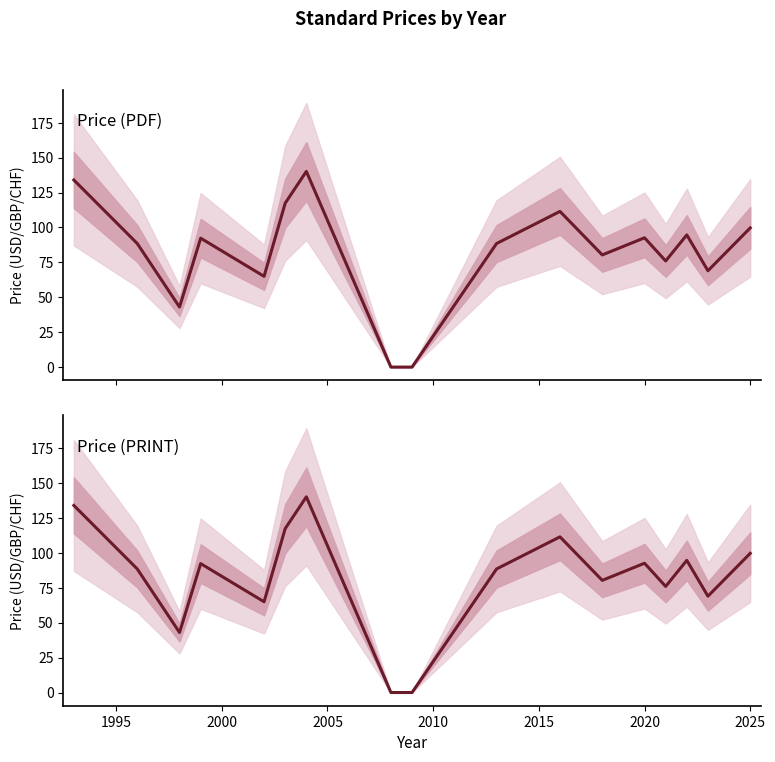

How many categories are shown in the chart?

17